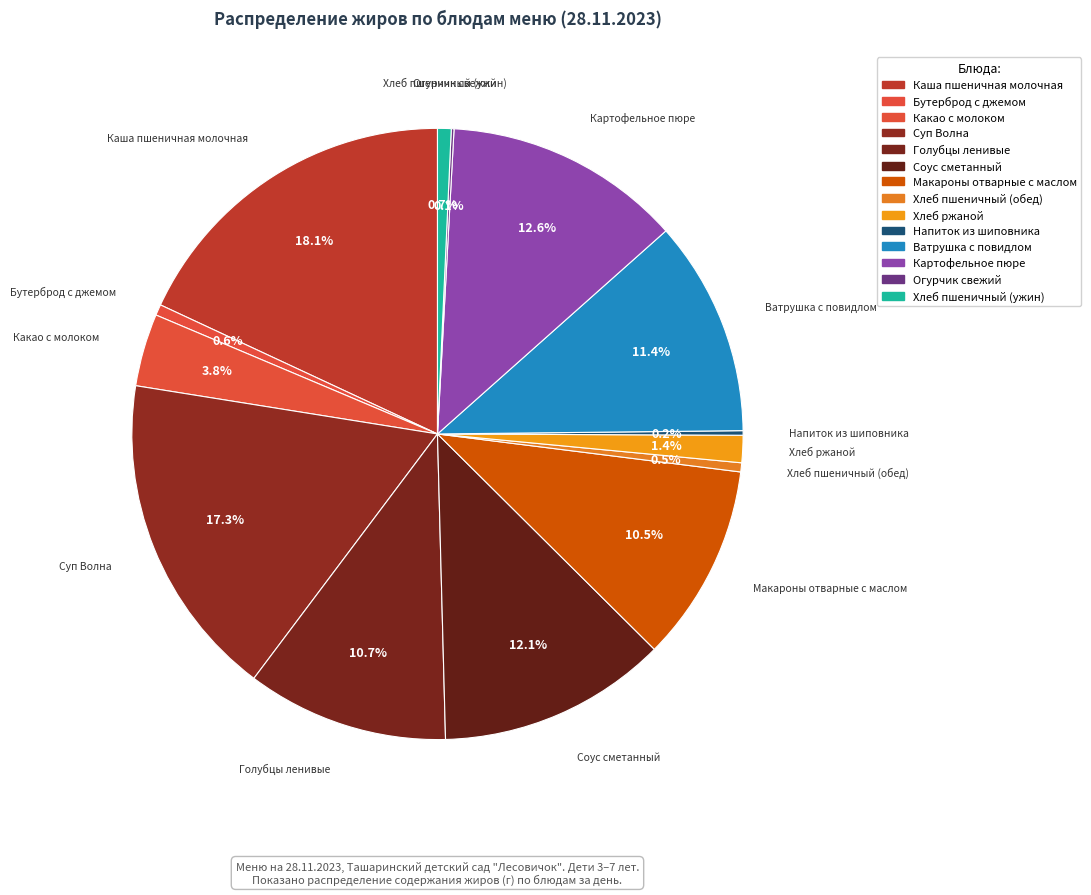

Is there a majority slice in this chart?

No